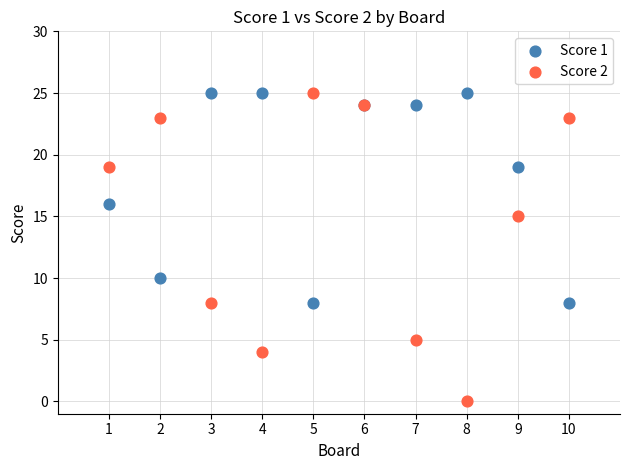

What are all the series names shown in the legend?

Score 1, Score 2